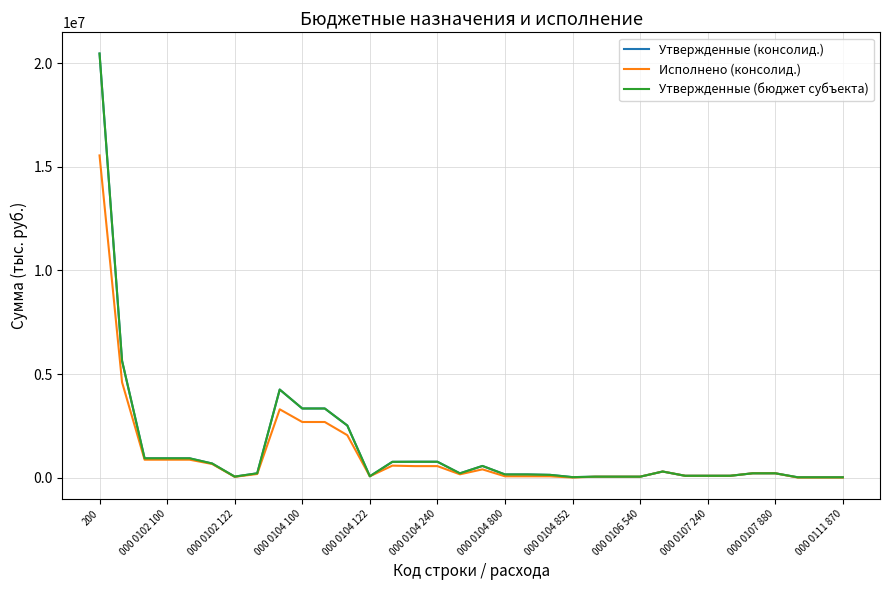

What is the minimum value for Утвержденные (консолид.)?

13100.0